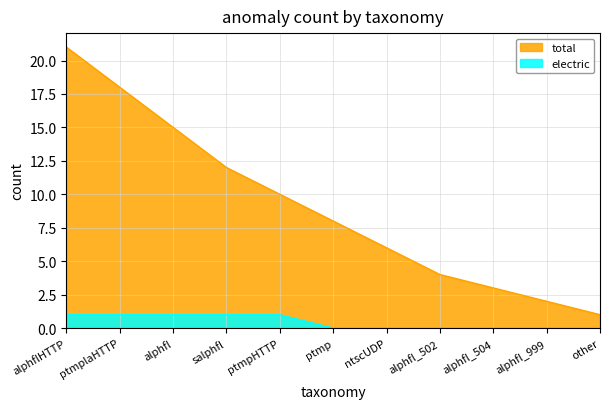

At which label does total first exceed 8?

alphflHTTP